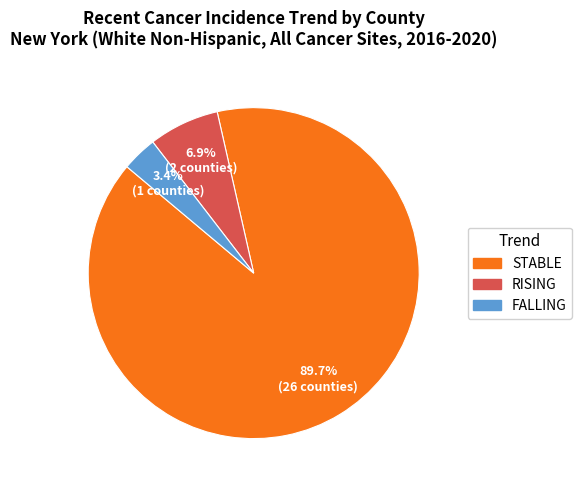

Is there a majority slice in this chart?

Yes